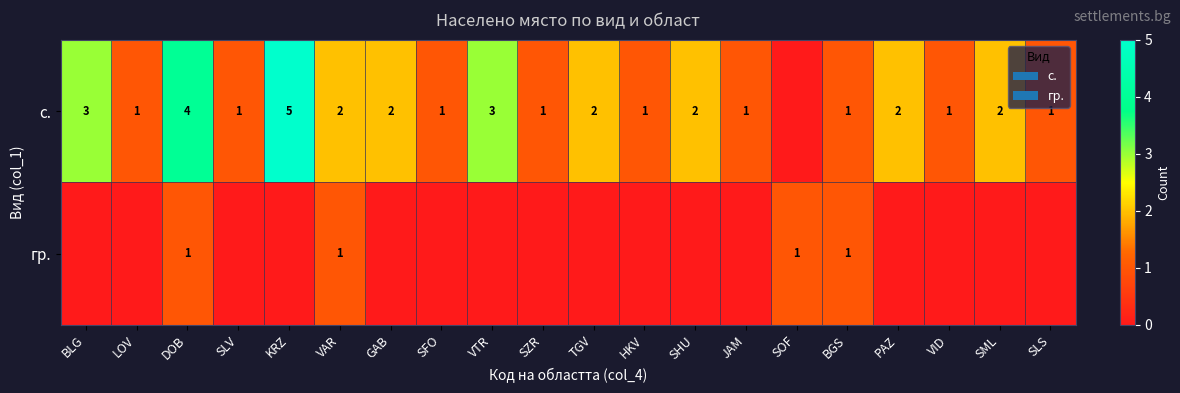

What is the total value across all series at SLS?

1